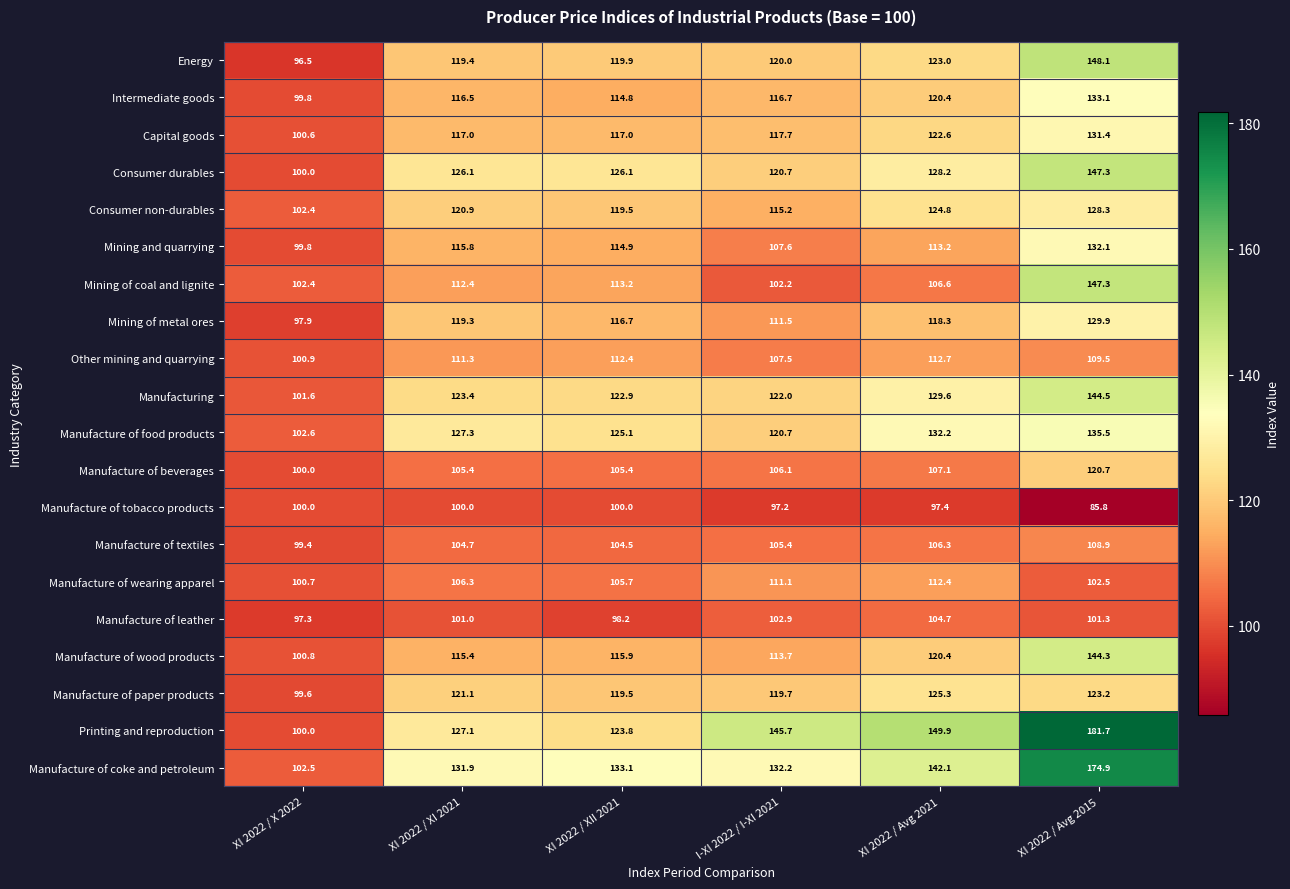

Which series has the widest spread of values?

Printing and reproduction